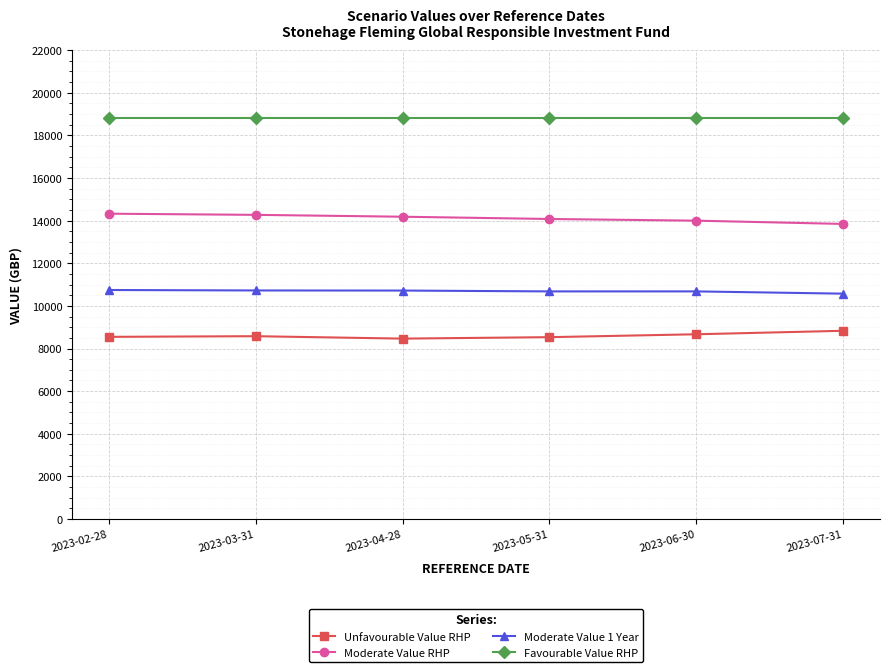

What is the label of the 5th point from the right?

2023-03-31